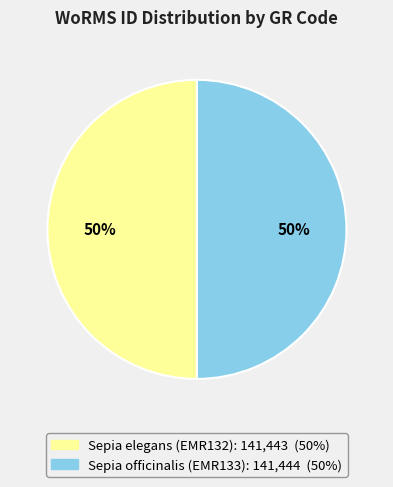

Is it true that Sepia elegans (EMR132) is 39% of the pie?

False